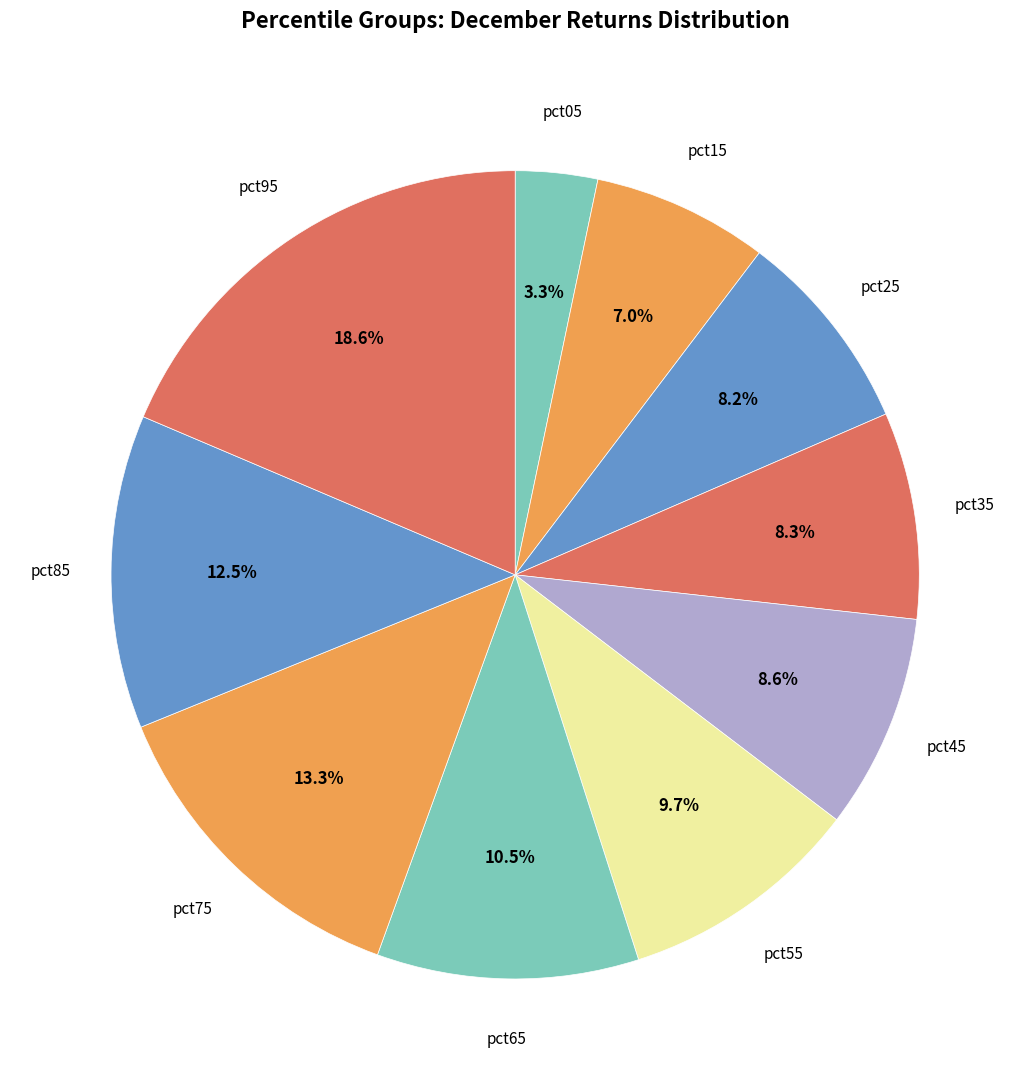

Does any single category account for the majority?

No